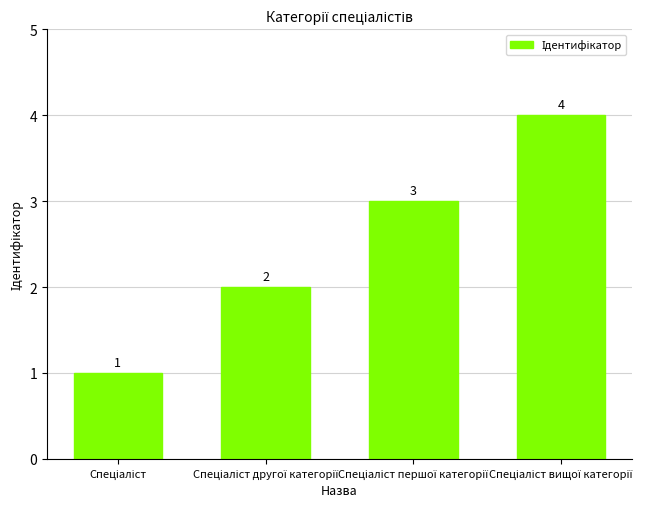

Count the number of categories in the chart.

4